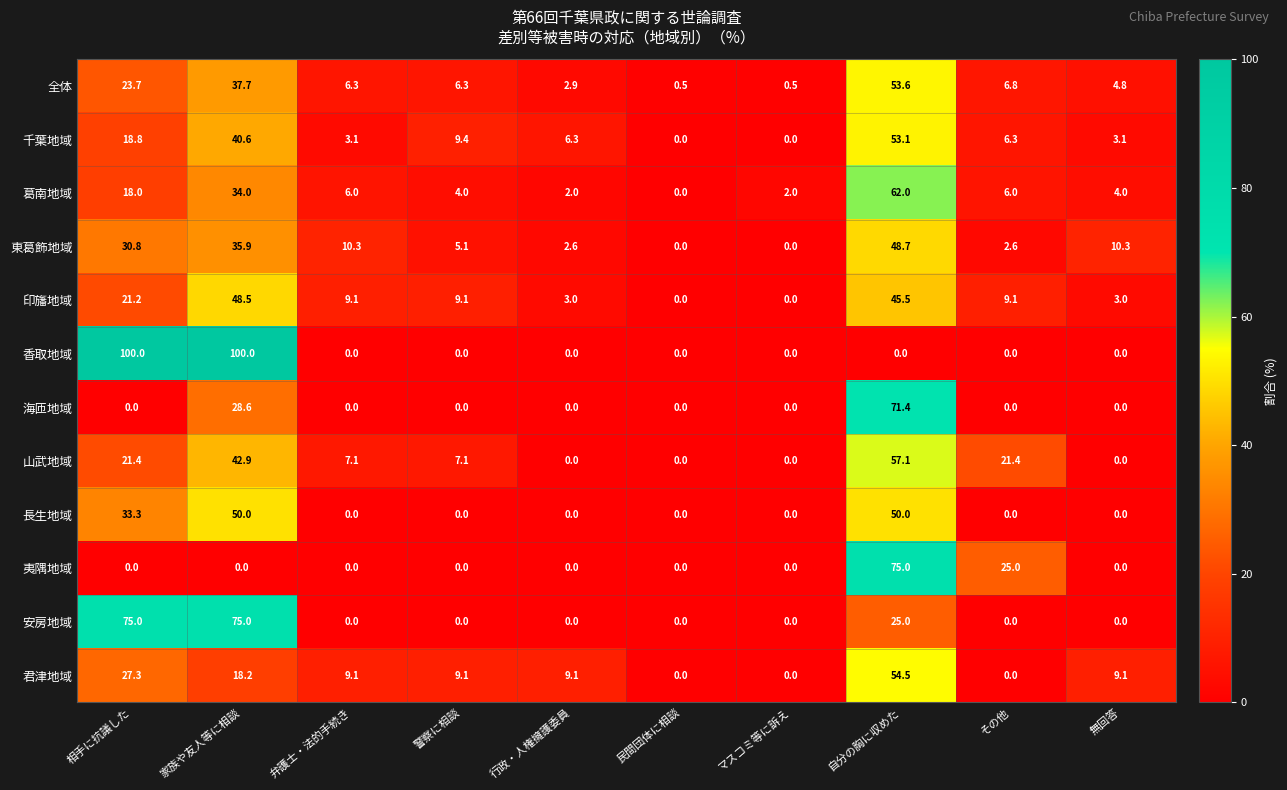

Where is 全体 nearest to the value 27?

相手に抗議した